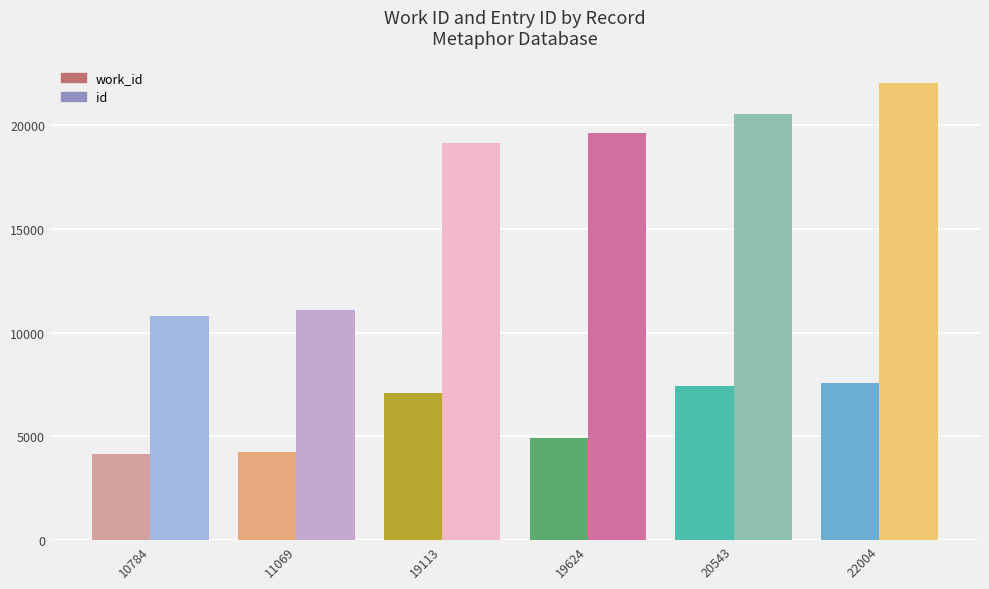

Which category has the lowest value across all series?

10784